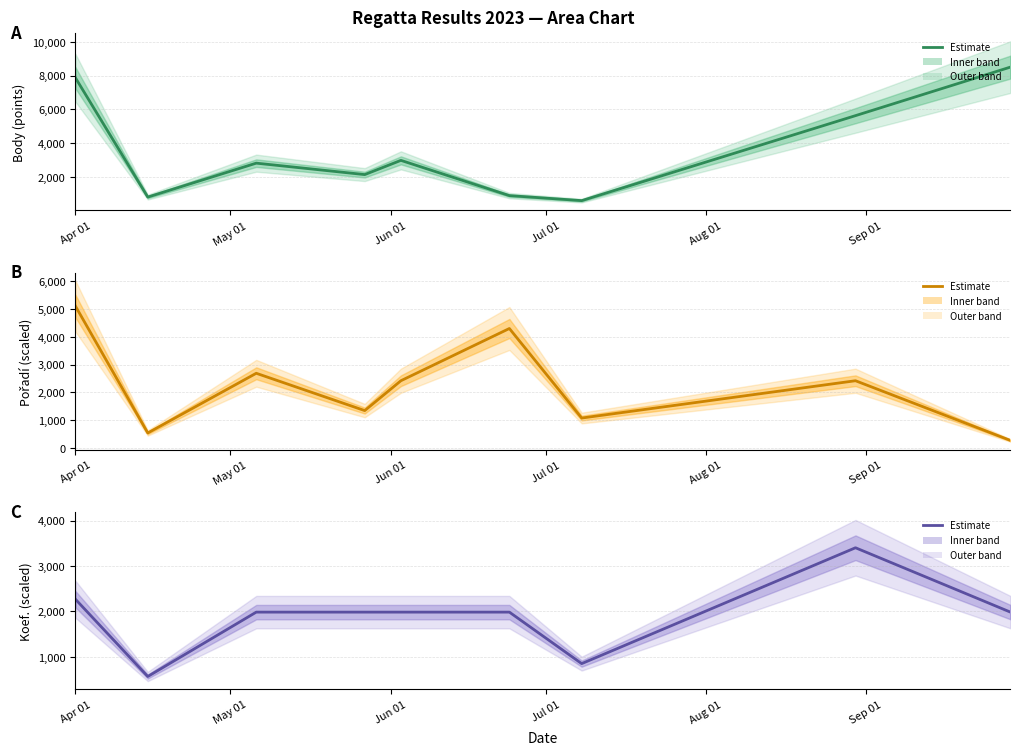

Does the chart display data point markers on the line(s)?

No